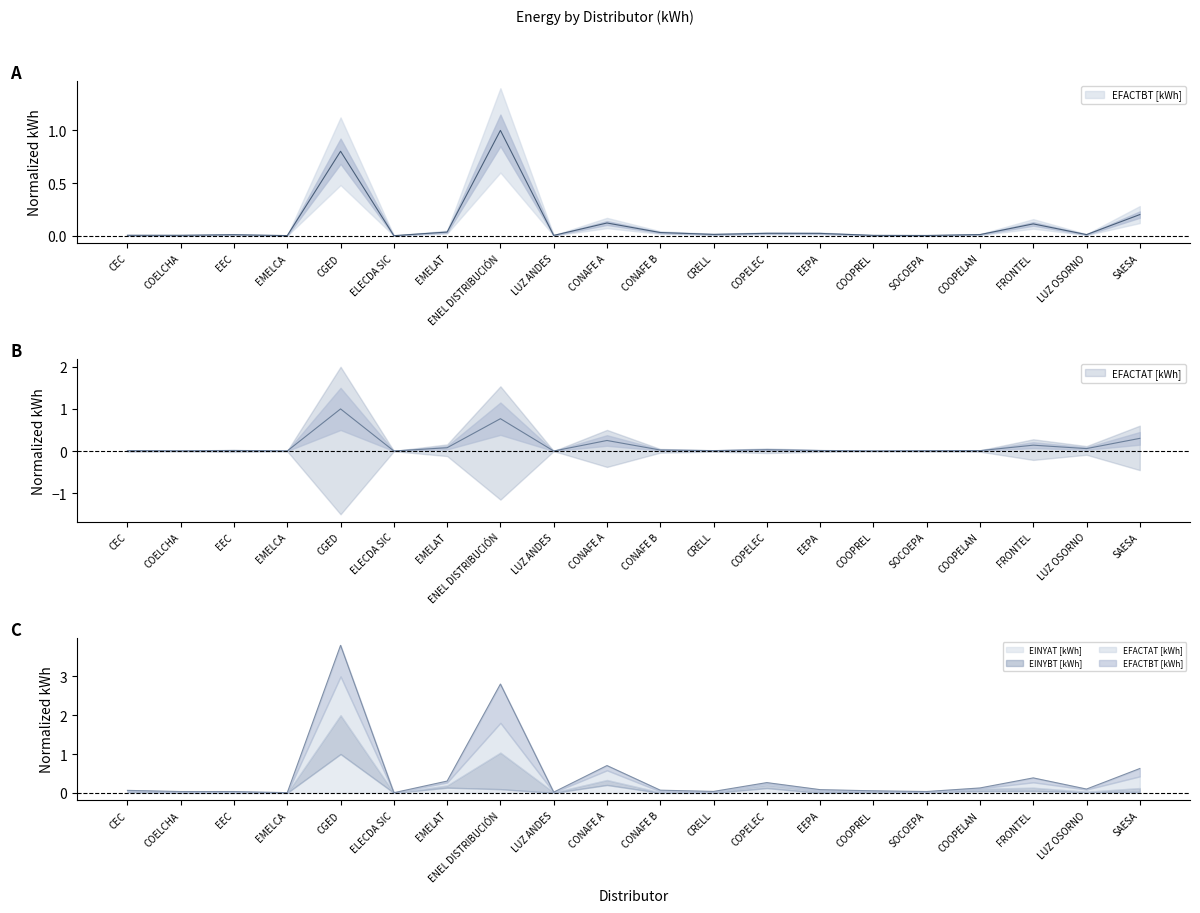

Which series has the largest total across all categories?

EINYBT [kWh]